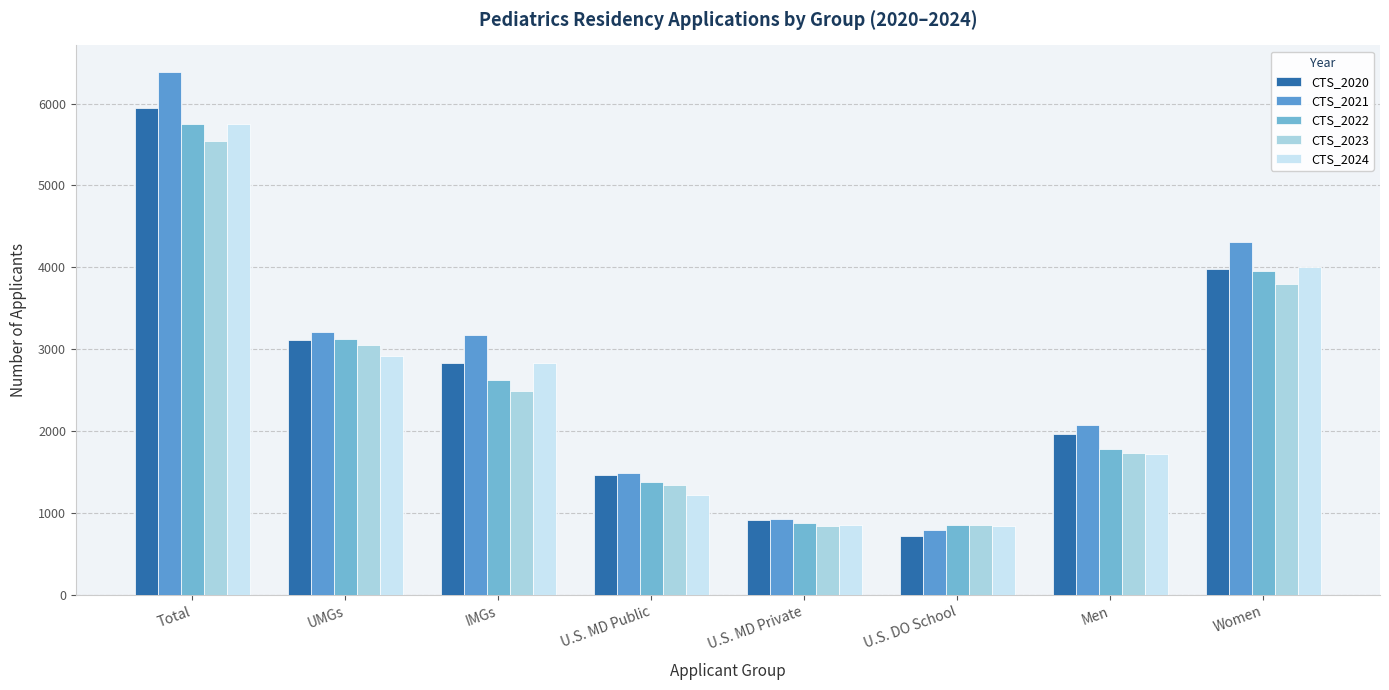

What is the average value of the CTS_2022 series?

2546